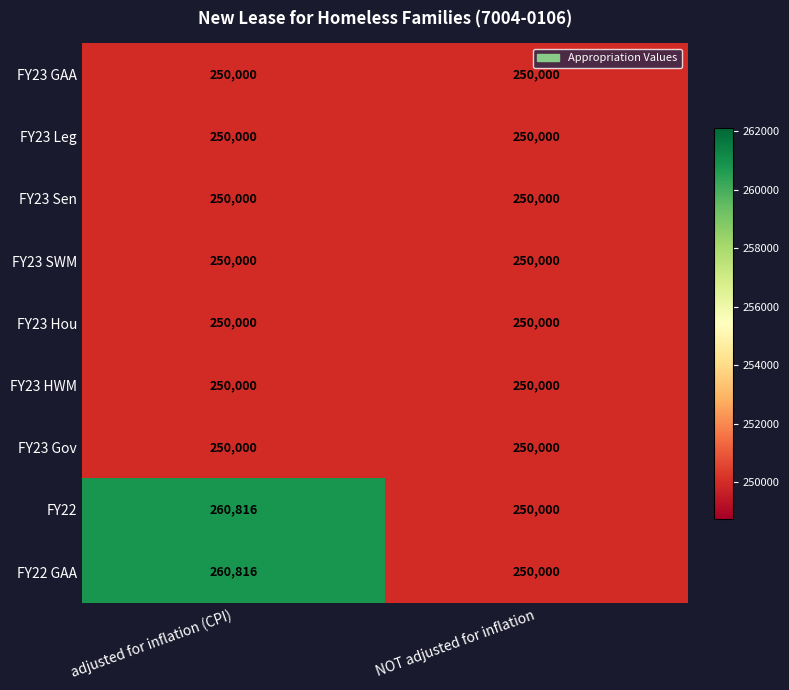

True or false: FY23 SWM has a value of 250000 at NOT adjusted for inflation.

True